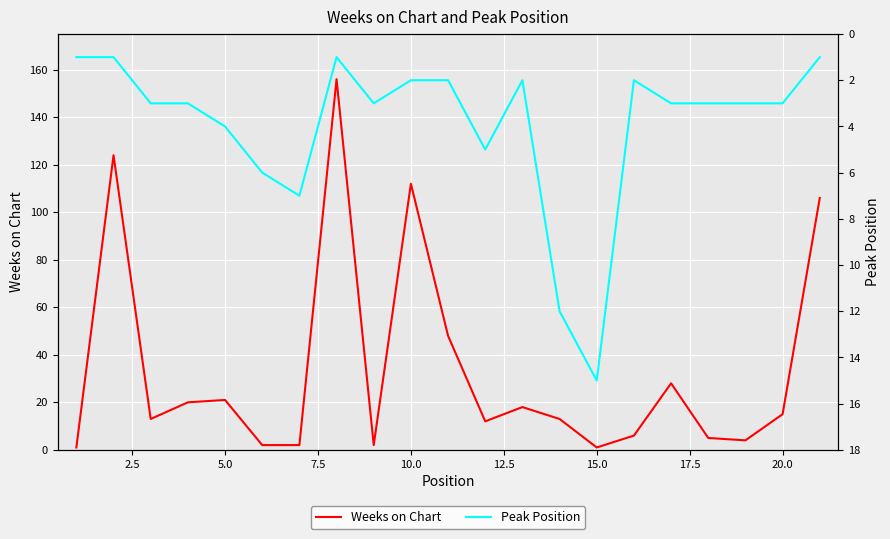

What is the maximum value for Weeks on Chart?

156